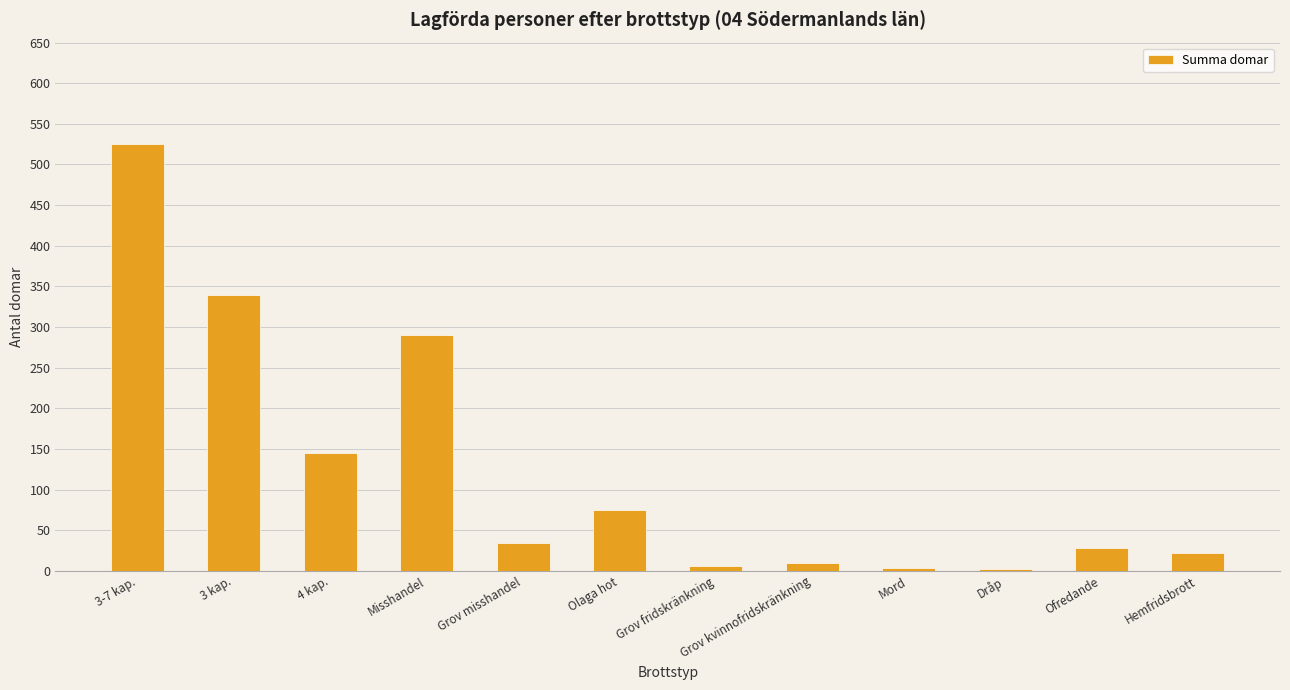

What is the greatest value displayed?

525